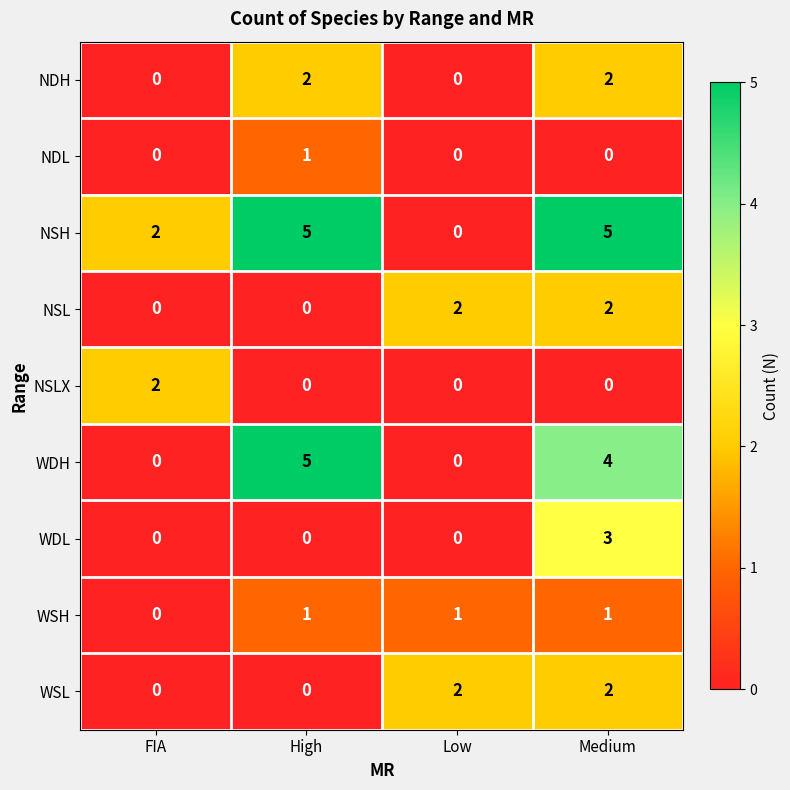

Between FIA and High, which series saw the biggest shift?

WDH